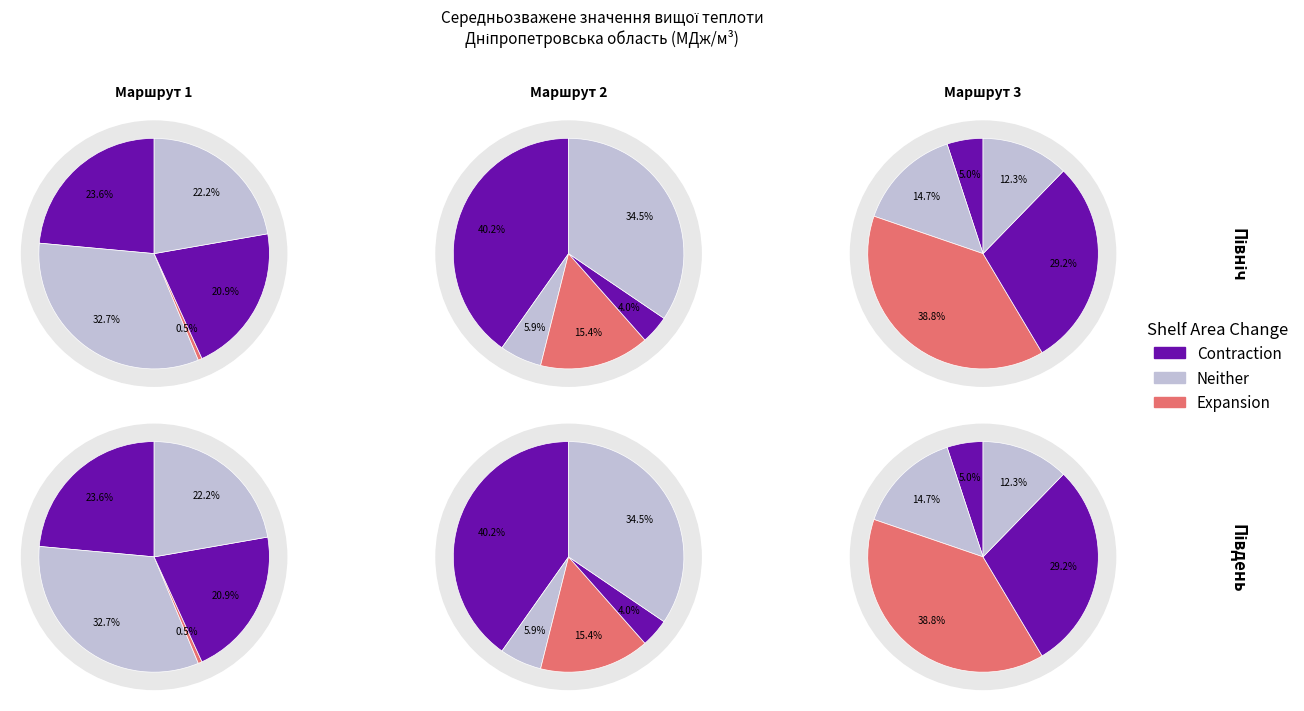

How many slices are in this pie chart?

15